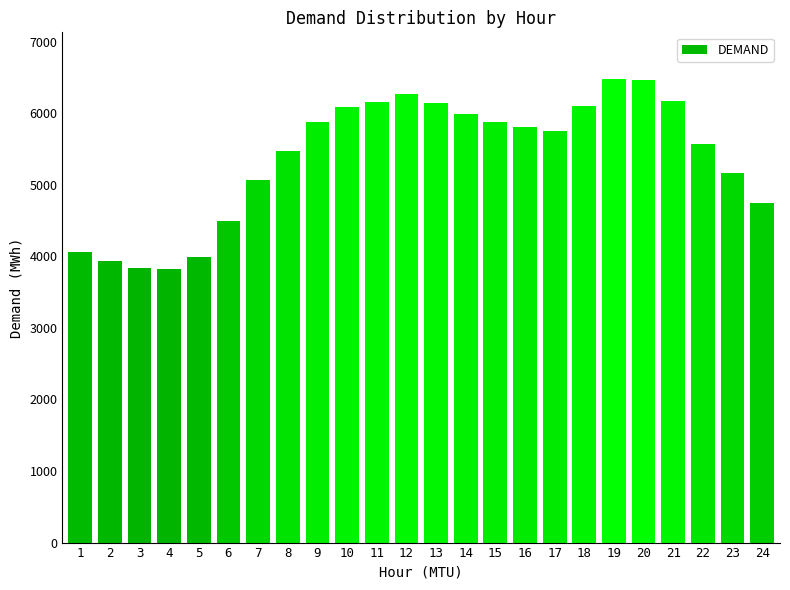

Approximately how many times larger is the value at 24 compared to 1?

1.2